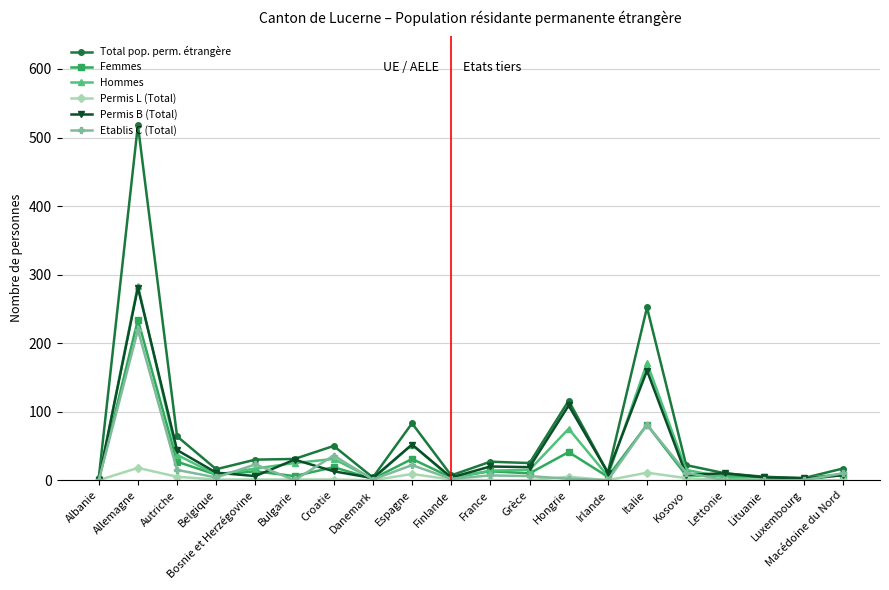

What are all the series names shown in the legend?

Total pop. perm. étrangère, Femmes, Hommes, Permis L (Total), Permis B (Total), Etablis C (Total)